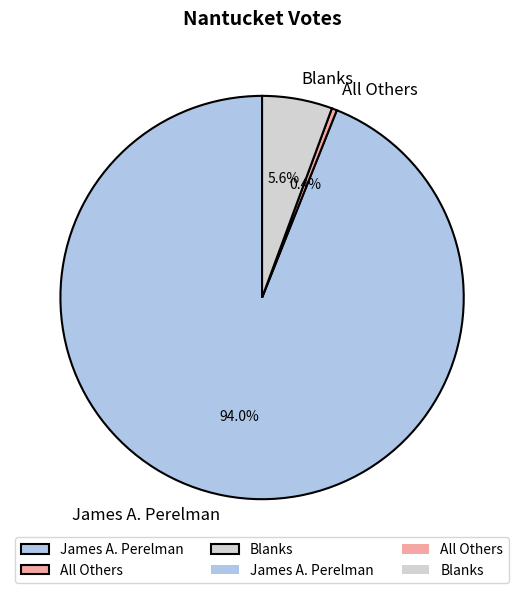

The All Others slice represents 0% of the pie. True or false?

True